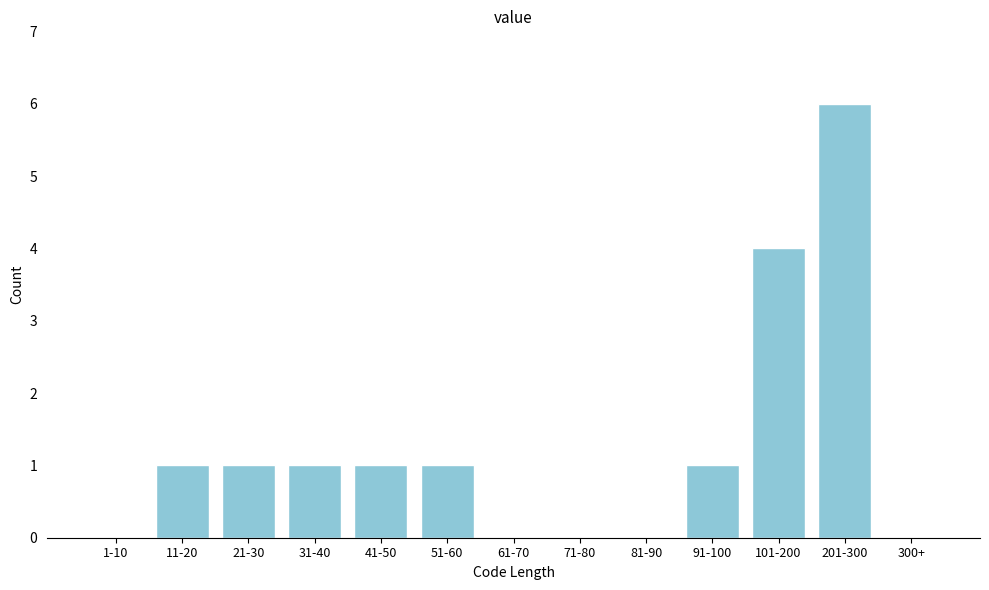

Reading left to right, extract all data points from this chart.

1-10=0	11-20=1	21-30=1	31-40=1	41-50=1	51-60=1	61-70=0	71-80=0	81-90=0	91-100=1	101-200=4	201-300=6	300+=0